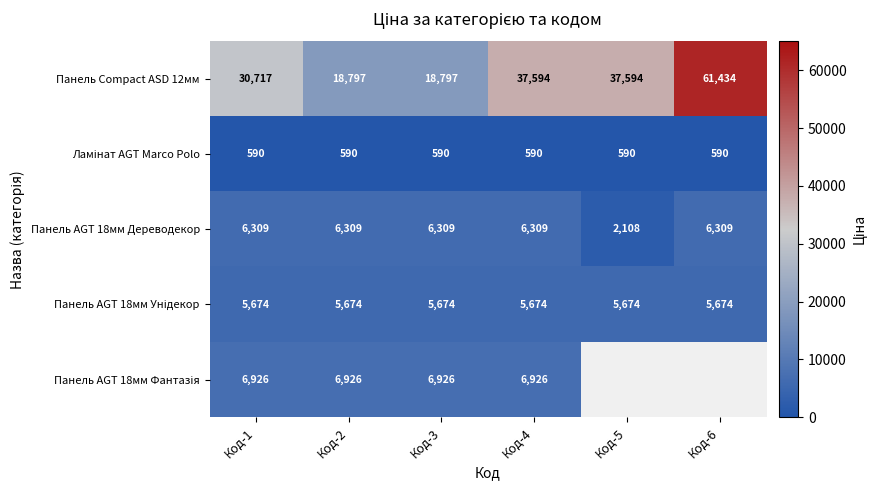

Is the value of Панель AGT 18мм Унідекор at Код-4 greater than the value of Панель AGT 18мм Дереводекор at Код-1?

No